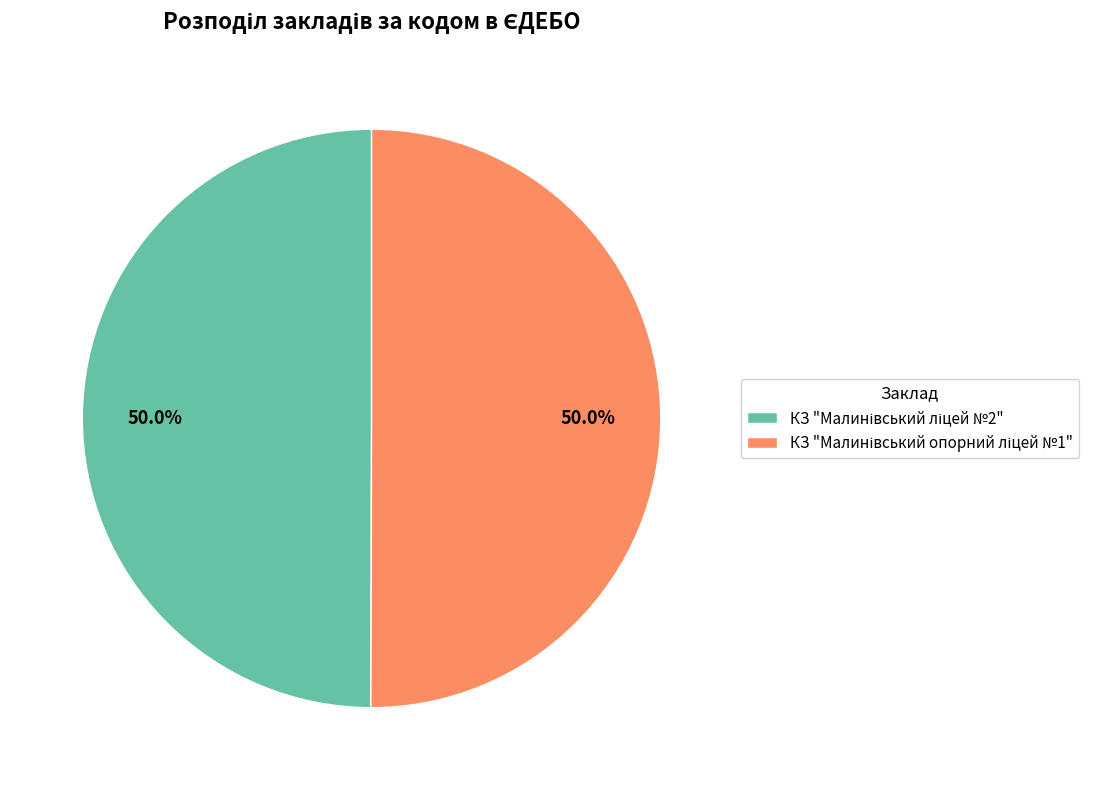

How many segments does this pie chart have?

2